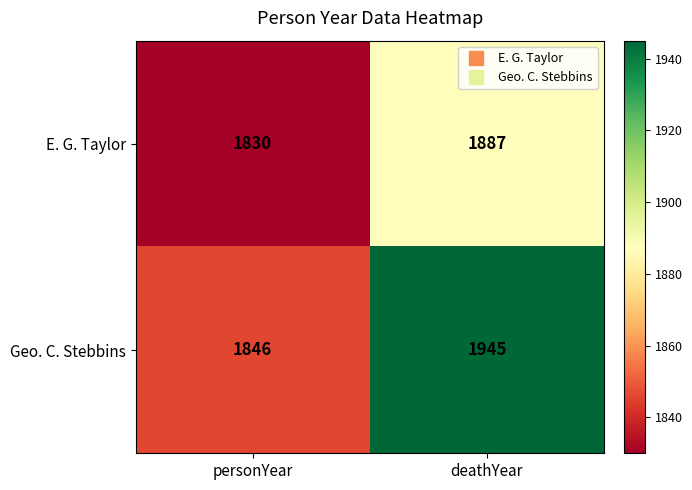

Where is Geo. C. Stebbins nearest to the value 1895?

personYear